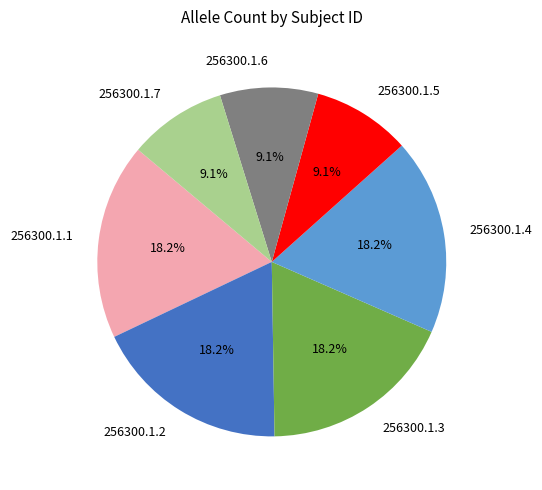

What is the ratio of the value at 256300.1.7 to the value at 256300.1.3?

0.5